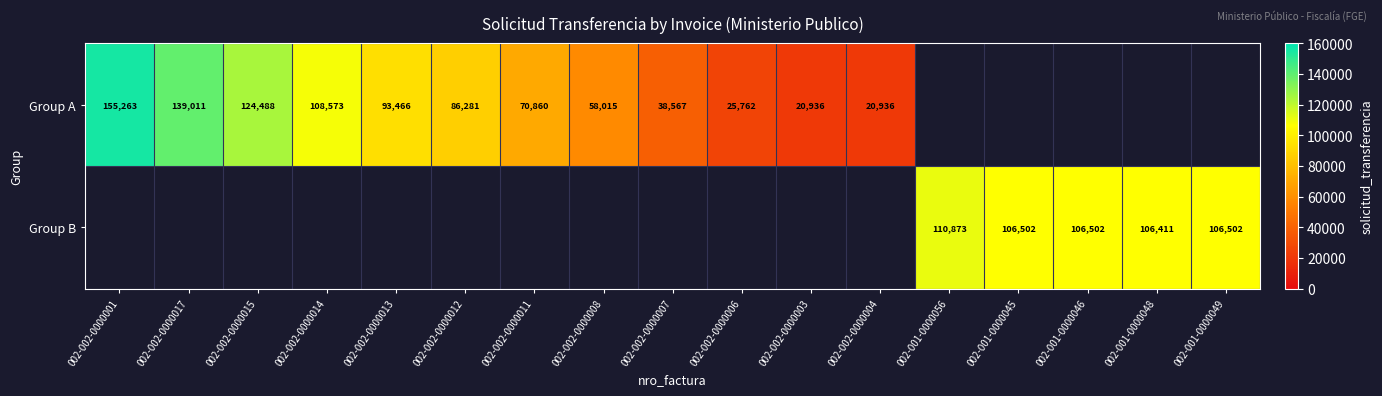

What is the sum of the Group A values at 002-002-0000007 and 002-002-0000015?

163055